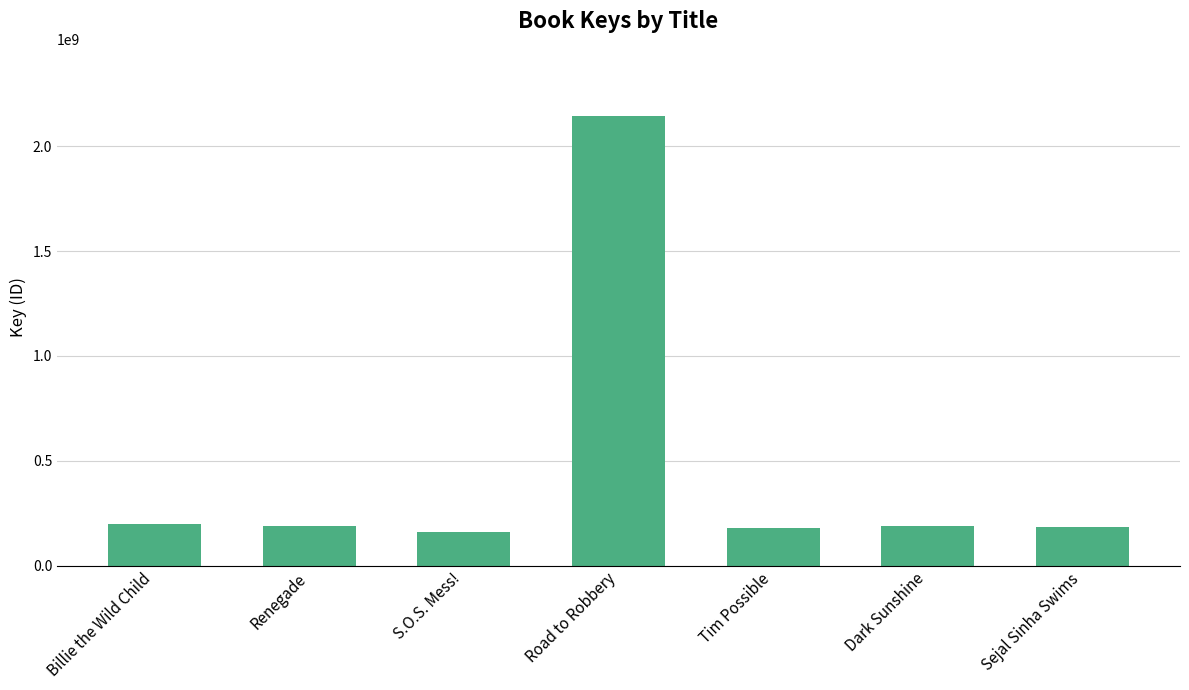

What position from the left is Road to Robbery?

4